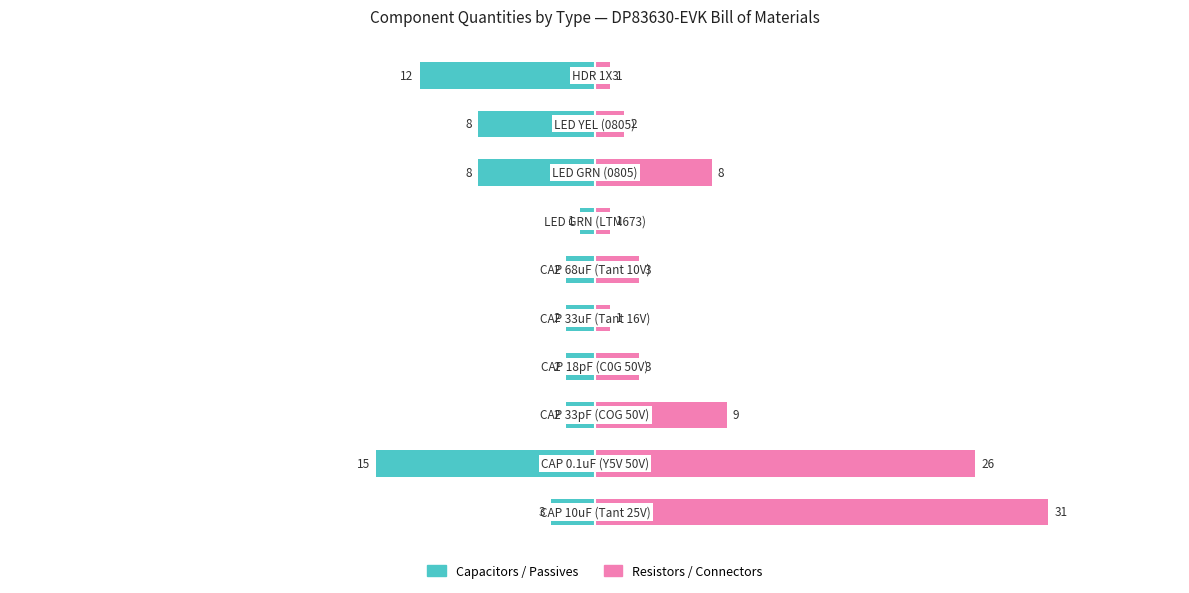

What is the sum of all Resistors / Connectors values?

85